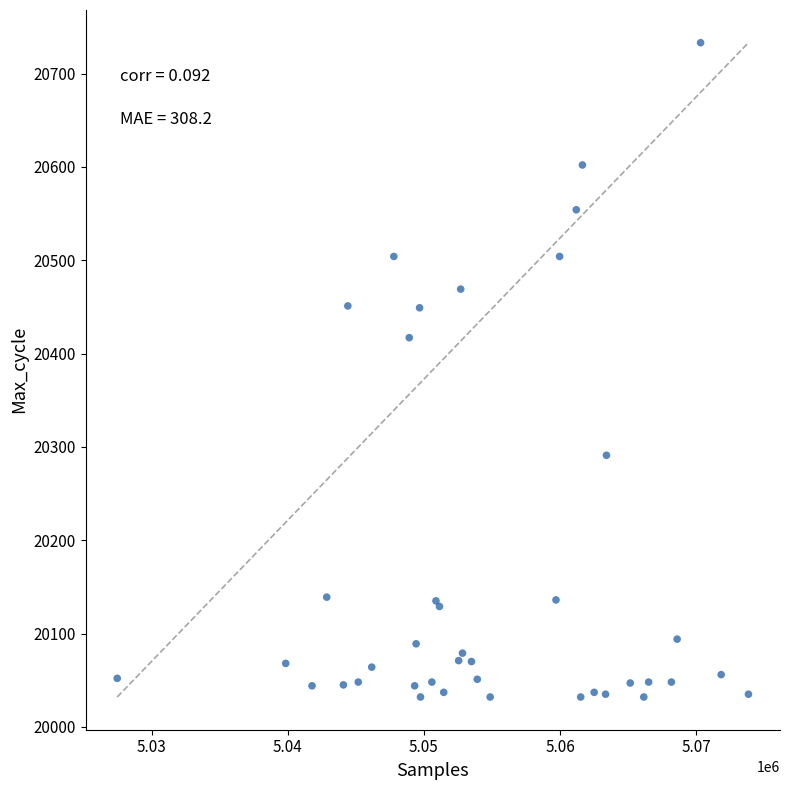

What Y value in the scatter plot is closest to 20382?

20417